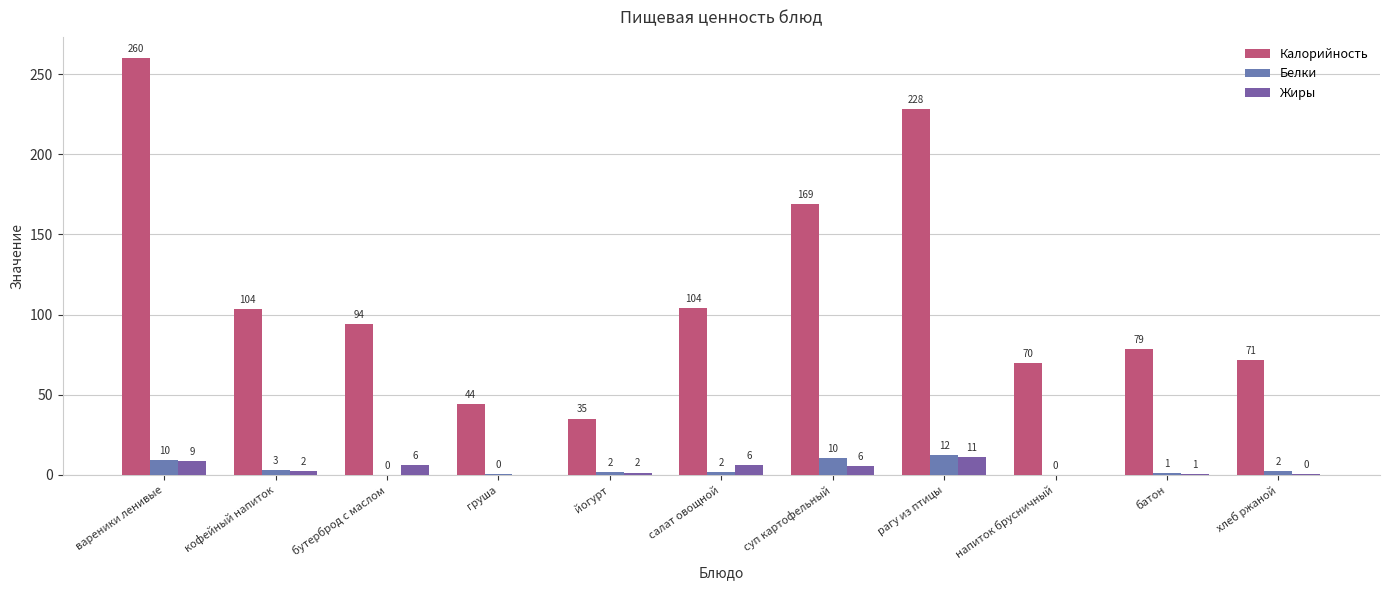

Which category has the lowest value across all series?

груша